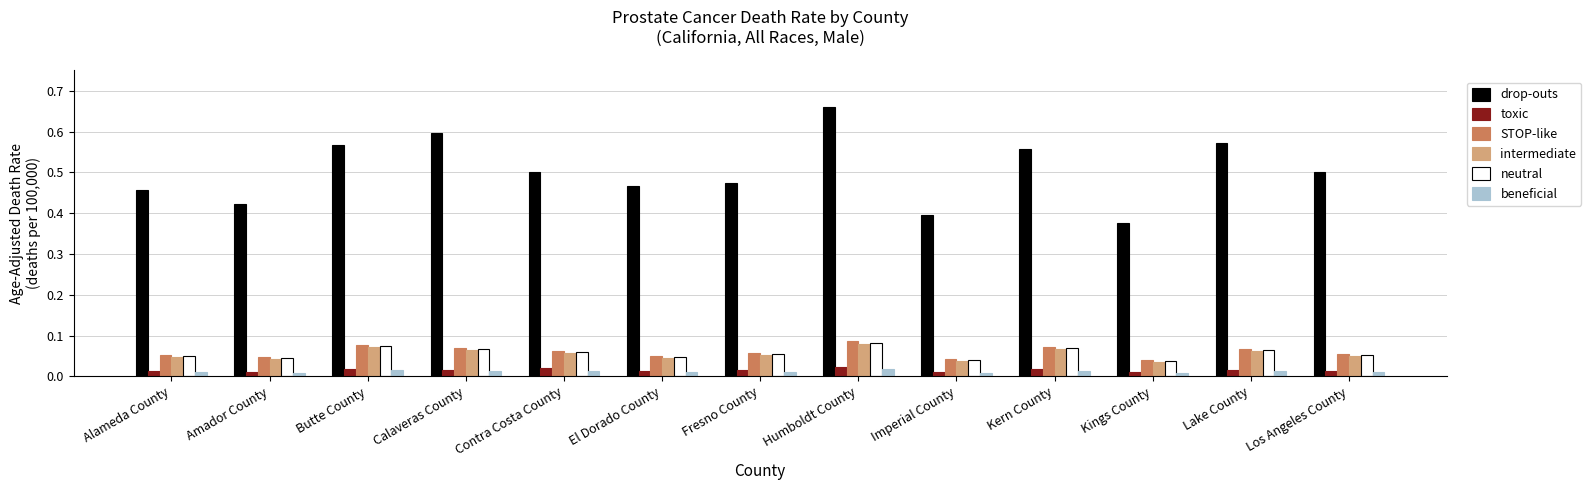

Is it true that STOP-like equals 0.0 at Fresno County?

False